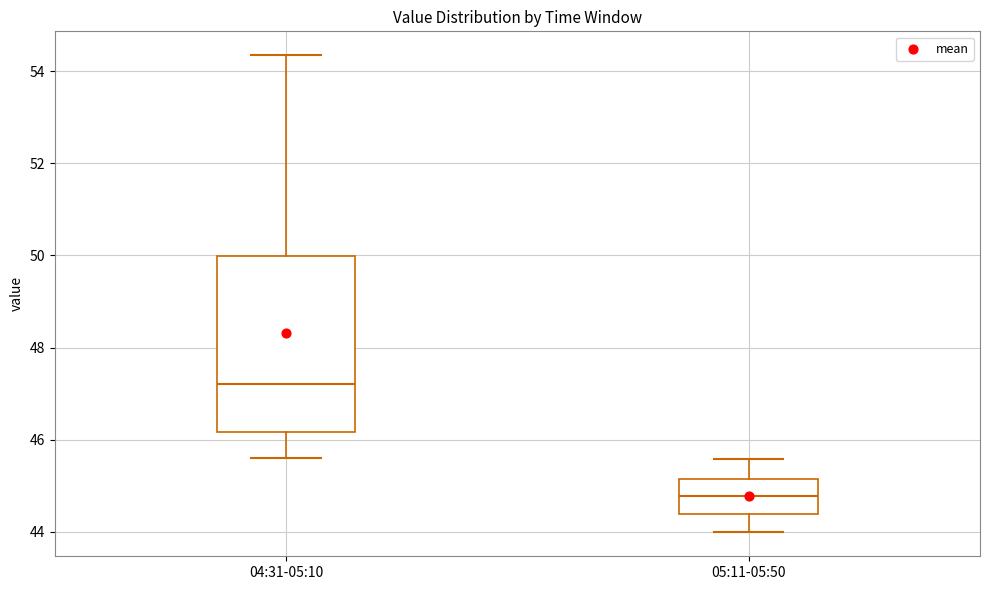

Which box is the tallest, from its lower edge to its upper edge?

04:31-05:10